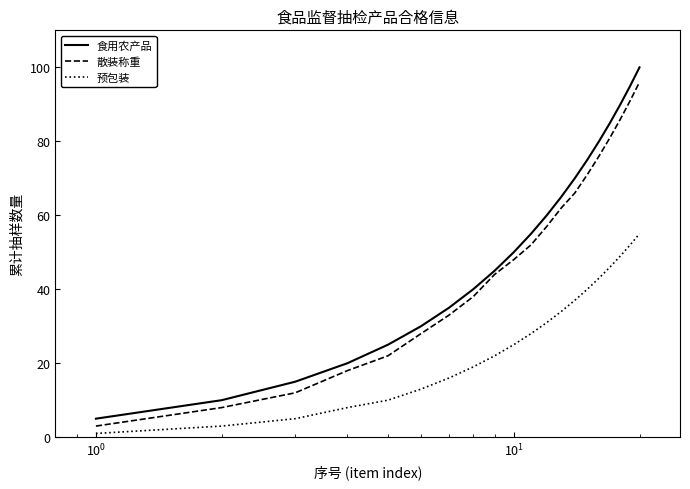

True or false: 食用农产品 and 预包装 cross at least once.

False